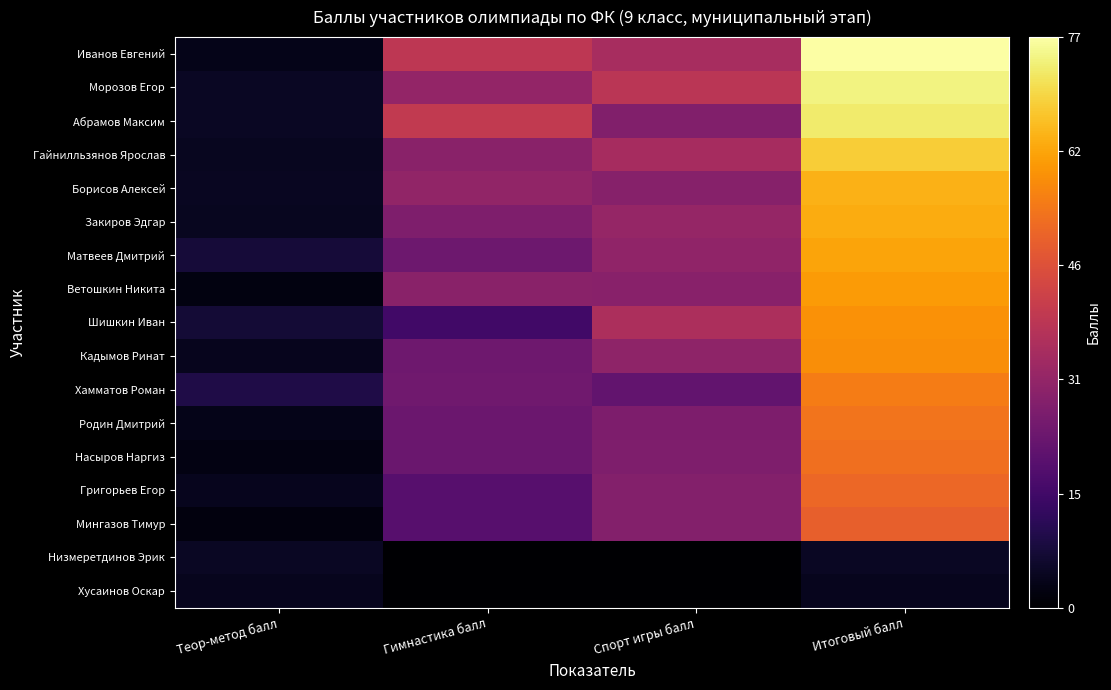

Rank the series at Теор-метод балл from highest to lowest value.

Хамматов Роман, Матвеев Дмитрий, Шишкин Иван, Морозов Егор, Абрамов Максим, Низмеретдинов Эрик, Борисов Алексей, Закиров Эдгар, Гайнилльзянов Ярослав, Кадымов Ринат, Хусаинов Оскар, Григорьев Егор, Родин Дмитрий, Иванов Евгений, Насыров Наргиз, Ветошкин Никита, Мингазов Тимур